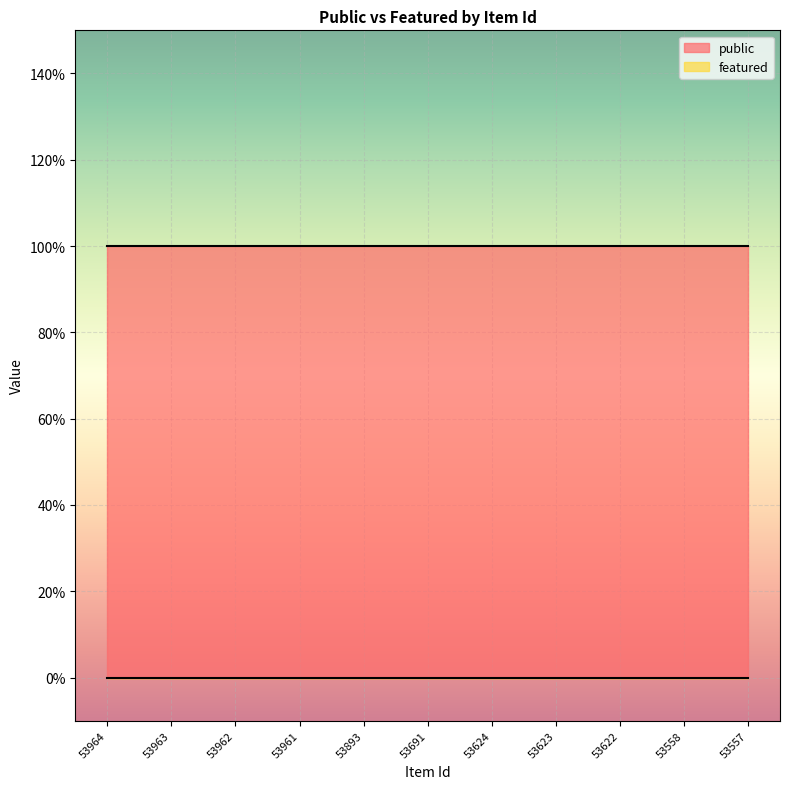

Between 53963 and 53893, which is larger?

53963